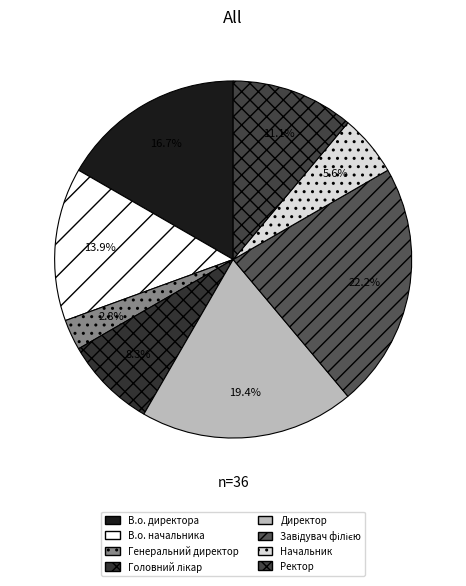

Count the number of slices in the pie.

8